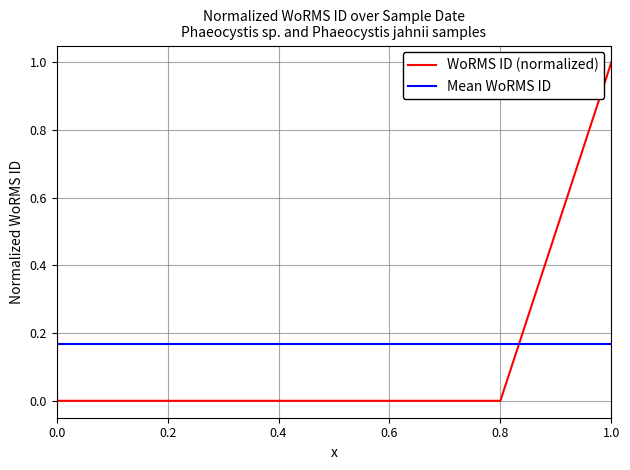

True or false: Mean WoRMS ID has a value of 0.1 at 0.6.

False